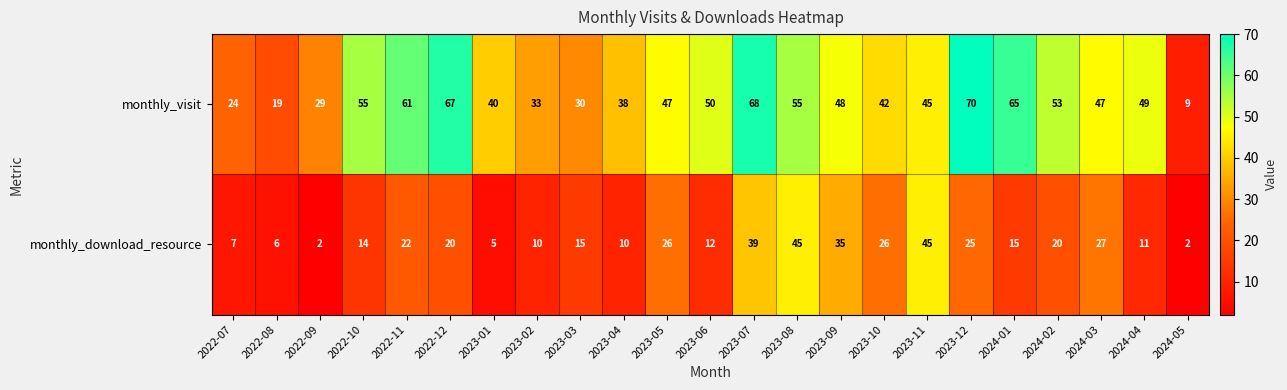

Between 2022-07 and 2023-03, which series saw the biggest shift?

monthly_download_resource